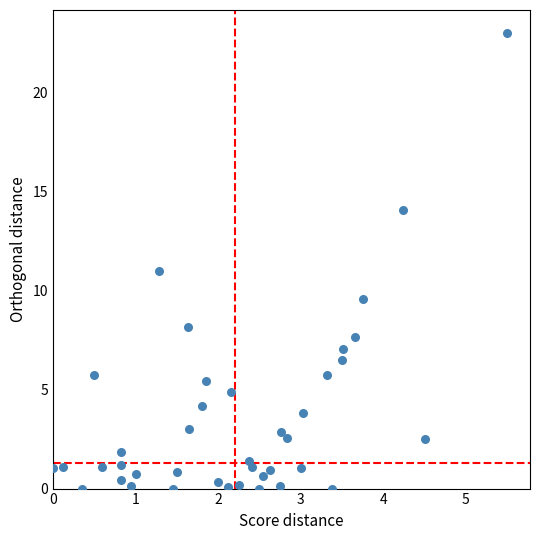

What is the range of Y values (max minus min)?

23.0